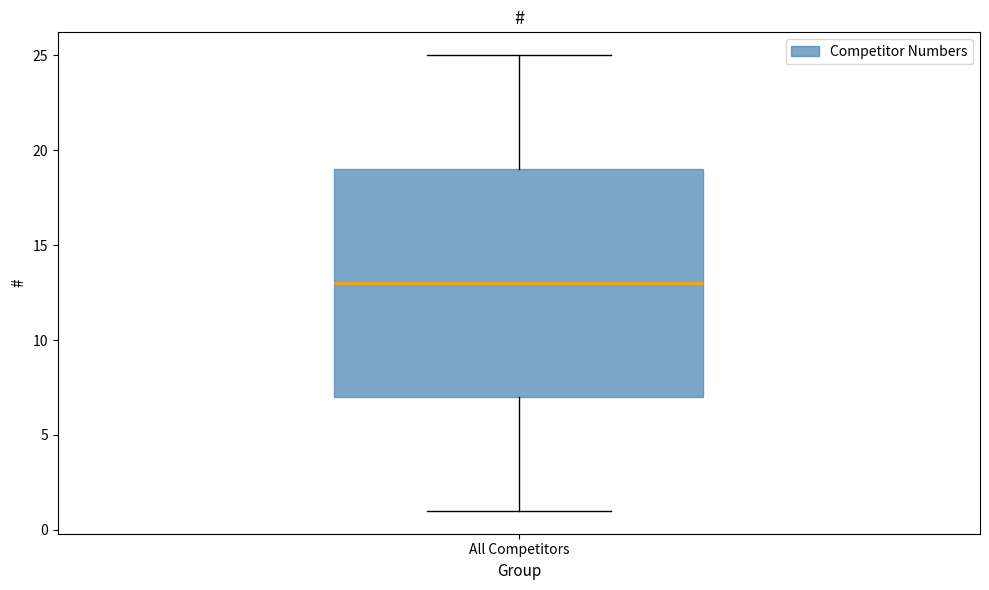

Transcribe this box plot: give where the median line is, the range the box spans, and where the two whiskers end, as read against the y-axis. The values are not printed on the chart, so give them approximately, as read against the axis.

median 13, box 7 to 19, whiskers 1 to 25